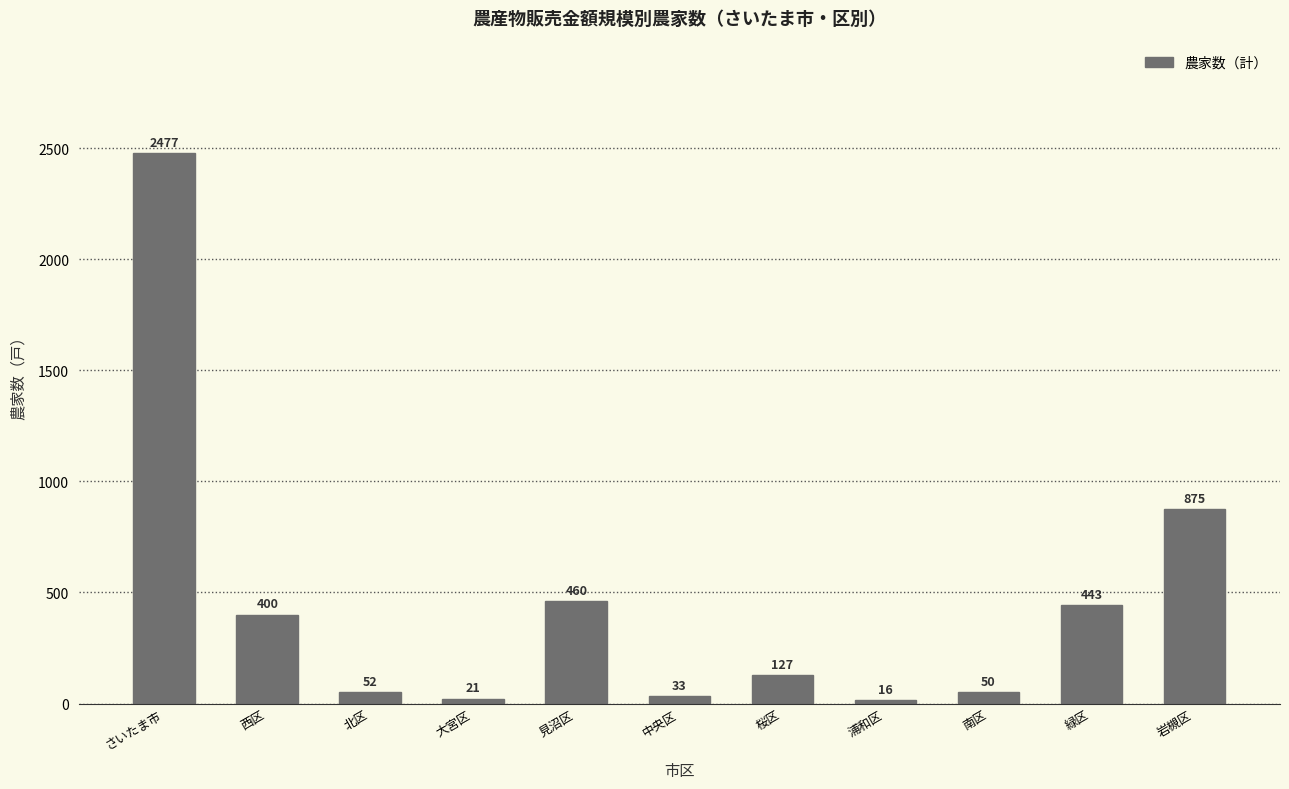

How many bars are there in total?

11